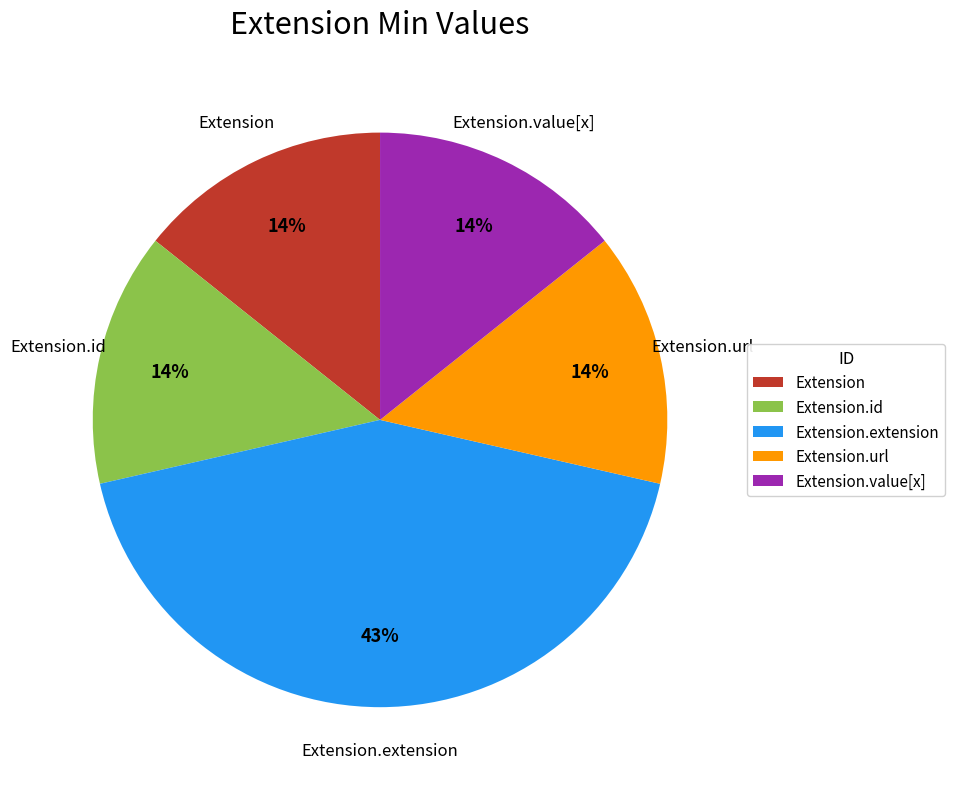

True or false: Extension.id accounts for 8% of the total.

False